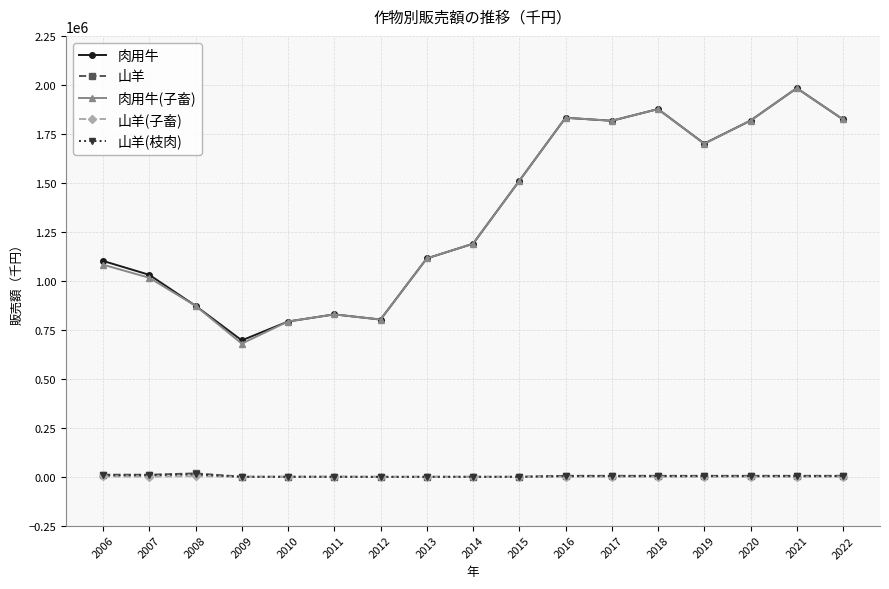

True or false: 肉用牛 has more than 1 points higher than both neighbors.

True